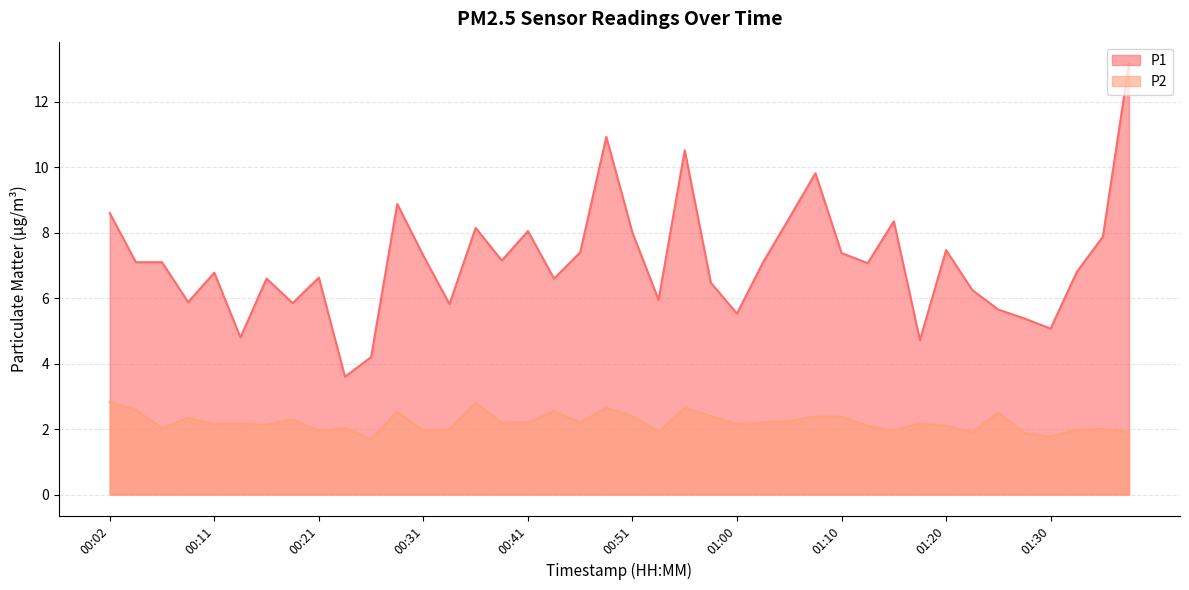

How many values in the P1 series are below 7?

19